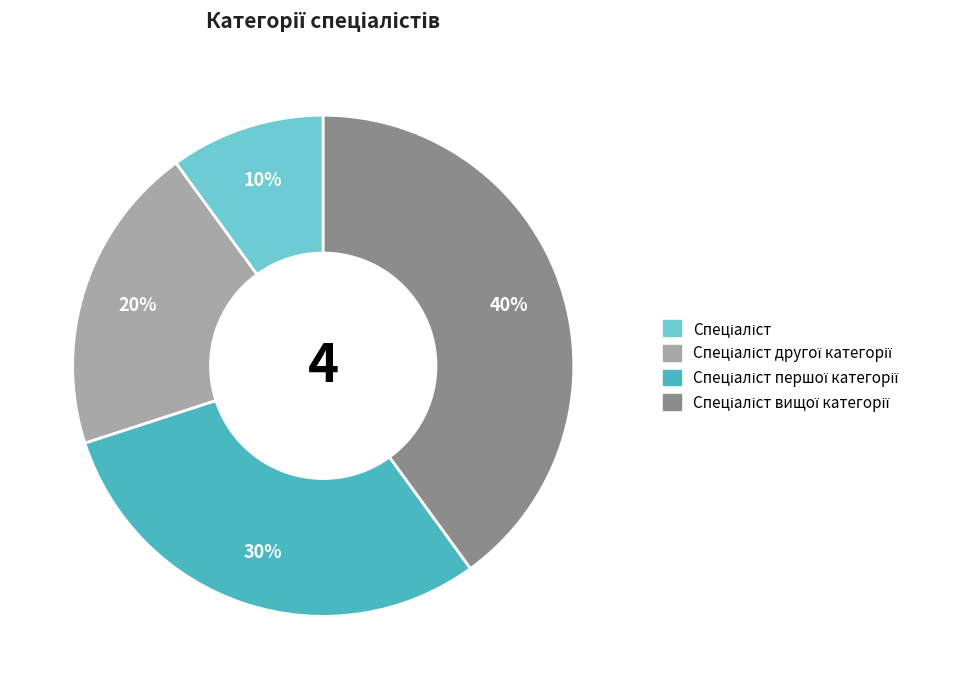

Is there a majority slice in this chart?

No